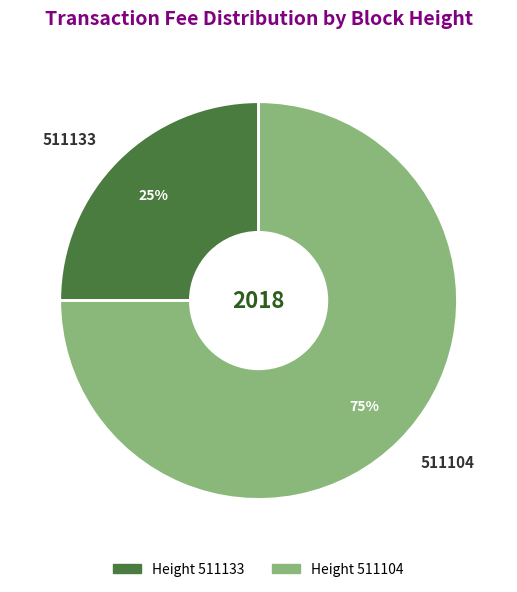

Rank the categories by value from highest to lowest.

511104, 511133